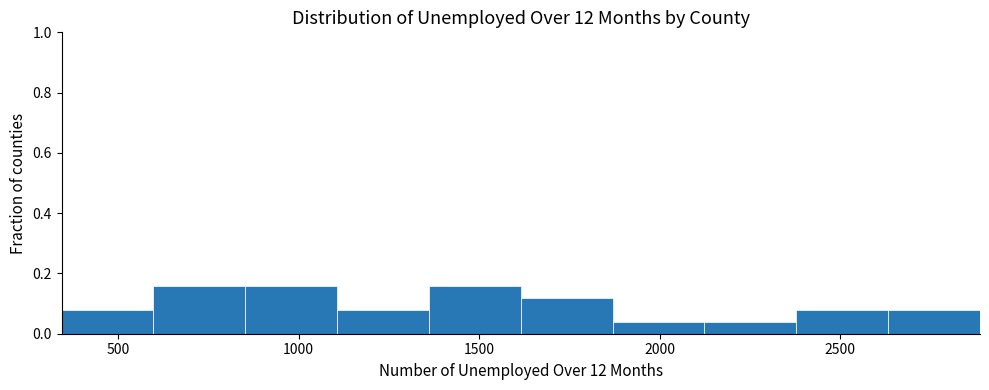

Reading left to right, transcribe this chart: for each bar, give the range it covers on the x-axis and its height. Neither the bar edges nor the heights are printed on the chart, so give them approximately, as read against the axes.

350 to 600: 0.08
600 to 850: 0.16
850 to 1100: 0.16
1100 to 1350: 0.08
1350 to 1600: 0.16
1600 to 1850: 0.12
1850 to 2100: 0.04
2100 to 2400: 0.04
2400 to 2650: 0.08
2650 to 2900: 0.08